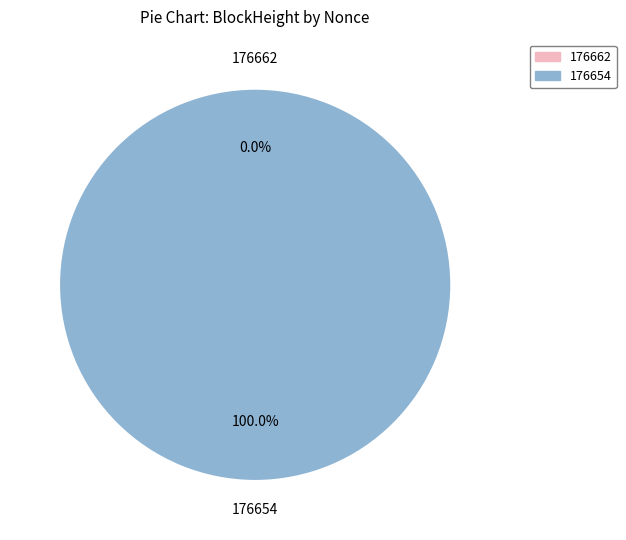

Combined, do 176662 and 176654 account for over 50%?

Yes